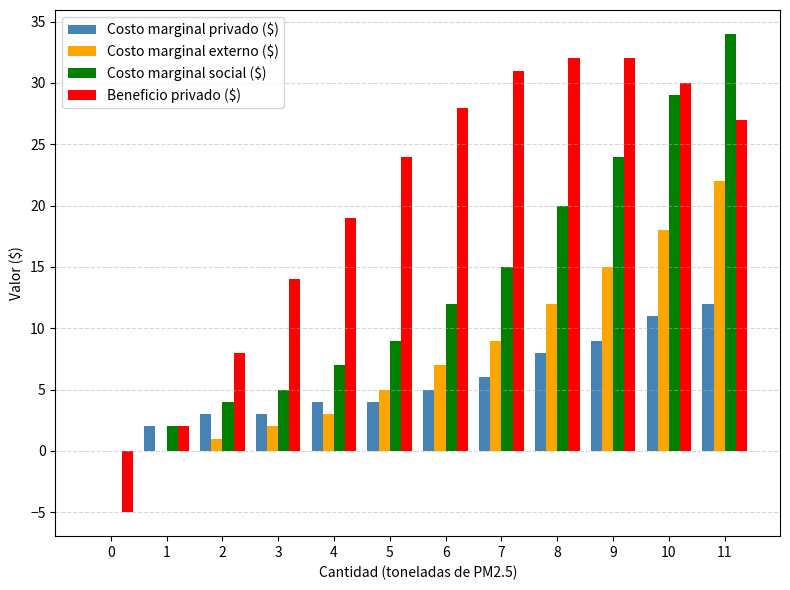

Reading left to right, what are all the values shown in this chart?

Costo marginal privado ($): 0=0	1=2	2=3	3=3	4=4	5=4	6=5	7=6	8=8	9=9	10=11	11=12
Costo marginal externo ($): 0=0	1=0	2=1	3=2	4=3	5=5	6=7	7=9	8=12	9=15	10=18	11=22
Costo marginal social ($): 0=0	1=2	2=4	3=5	4=7	5=9	6=12	7=15	8=20	9=24	10=29	11=34
Beneficio privado ($): 0=-5	1=2	2=8	3=14	4=19	5=24	6=28	7=31	8=32	9=32	10=30	11=27